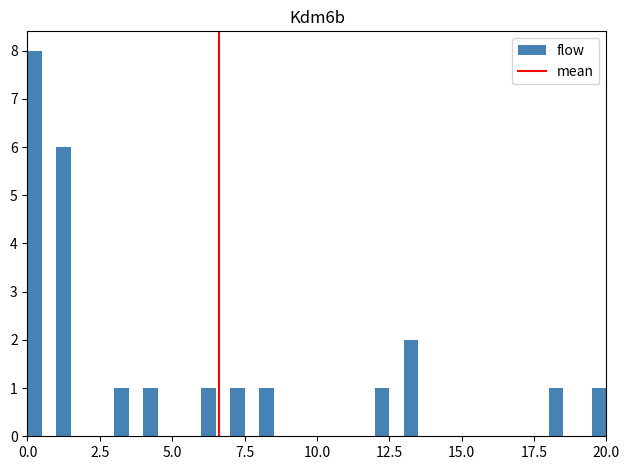

Around what value on the x-axis is the tallest bar? Give the approximate position of its centre, as read against the axis.

0.5